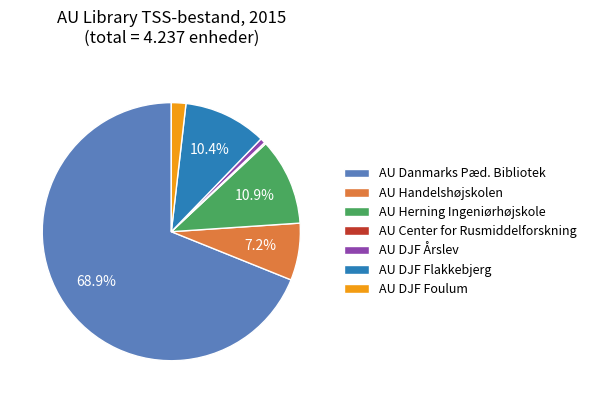

Which slice is the largest?

AU Danmarks Pæd. Bibliotek